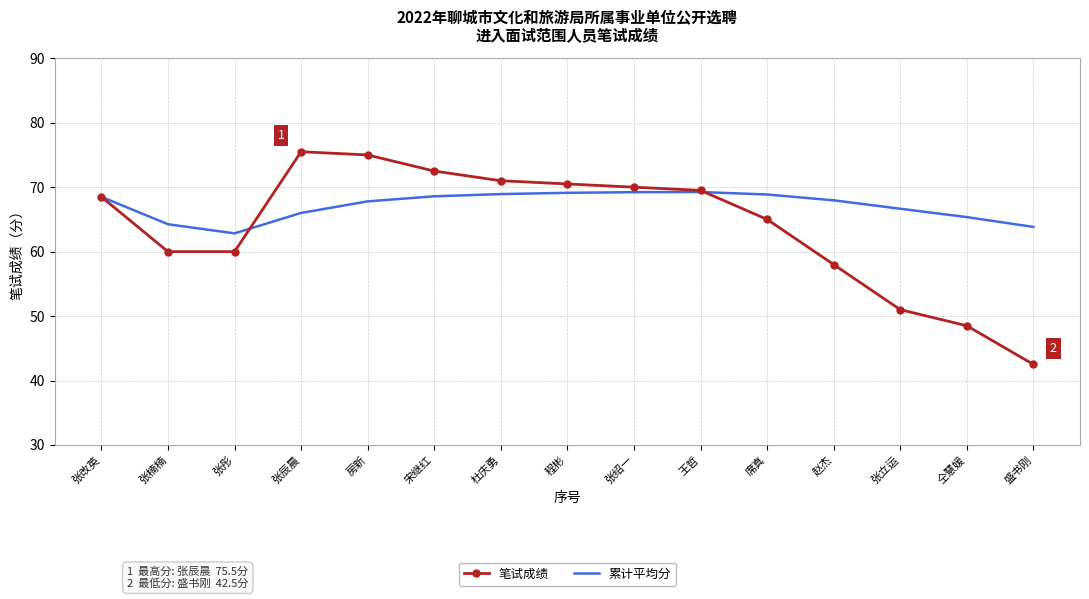

What are all the series names shown in the legend?

笔试成绩, 累计平均分